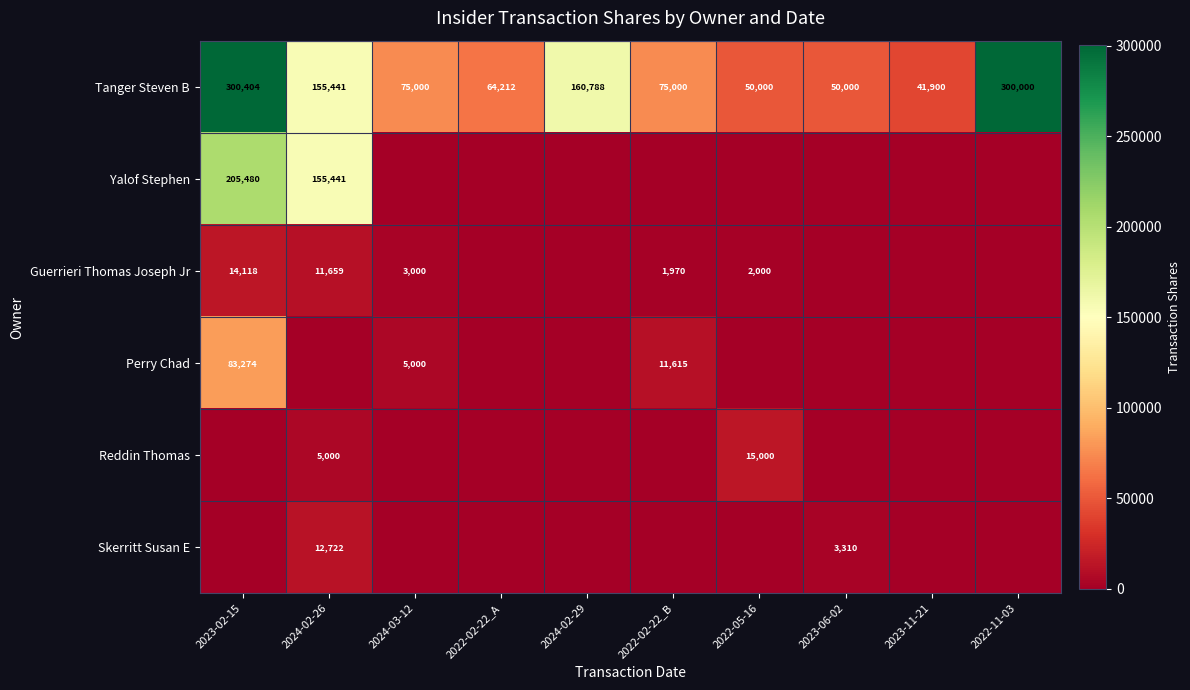

The Perry Chad series shows 11615 at 2022-02-22_B. True or false?

True